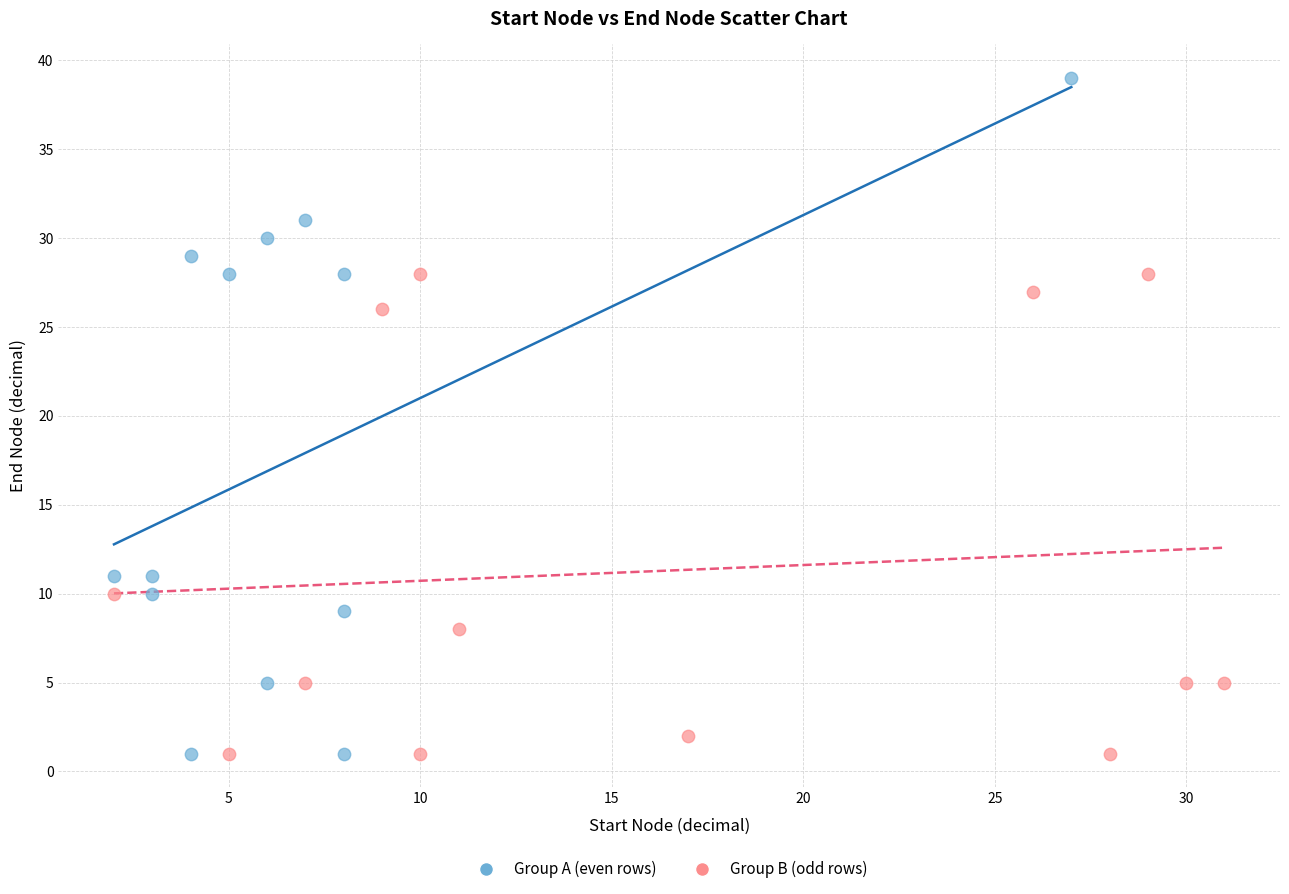

Which series has the largest Y range (max minus min)?

Group A (even rows)